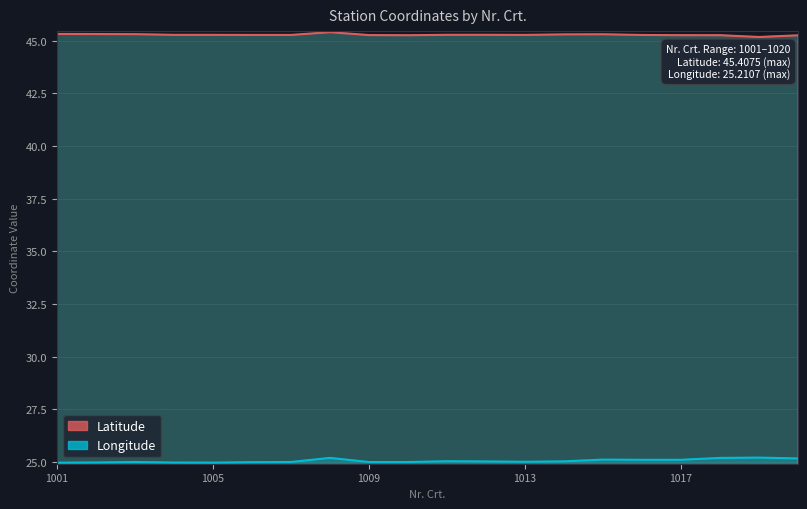

Reading left to right, list all the values displayed in this chart.

Latitude: 1001=45.3	1002=45.3	1003=45.3	1004=45.3	1005=45.3	1006=45.3	1007=45.3	1008=45.4	1009=45.3	1010=45.3	1011=45.3	1012=45.3	1013=45.3	1014=45.3	1015=45.3	1016=45.3	1017=45.3	1018=45.3	1019=45.2	1020=45.3
Longitude: 1001=25.0	1002=25.0	1003=25.0	1004=25.0	1005=25.0	1006=25.0	1007=25.0	1008=25.2	1009=25.0	1010=25.0	1011=25.0	1012=25.0	1013=25.0	1014=25.0	1015=25.1	1016=25.1	1017=25.1	1018=25.2	1019=25.2	1020=25.2